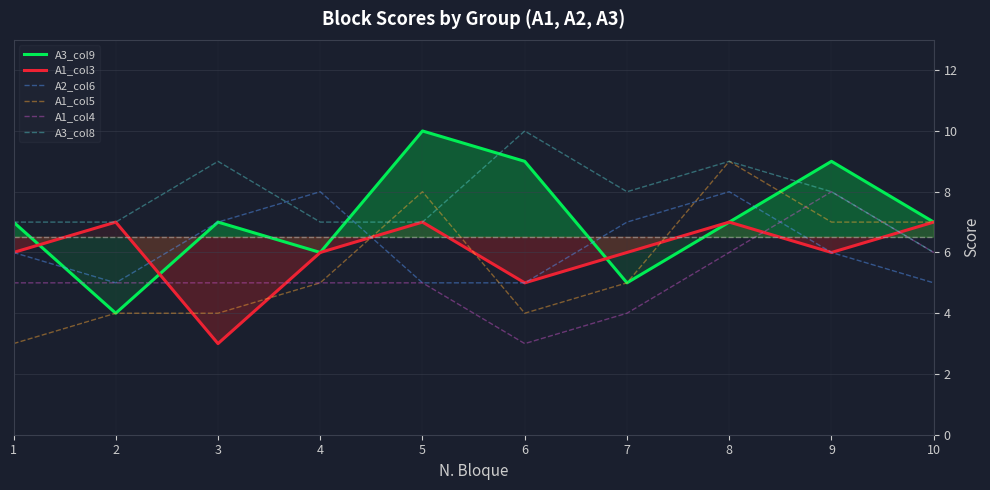

Which category has the highest value across all series?

5